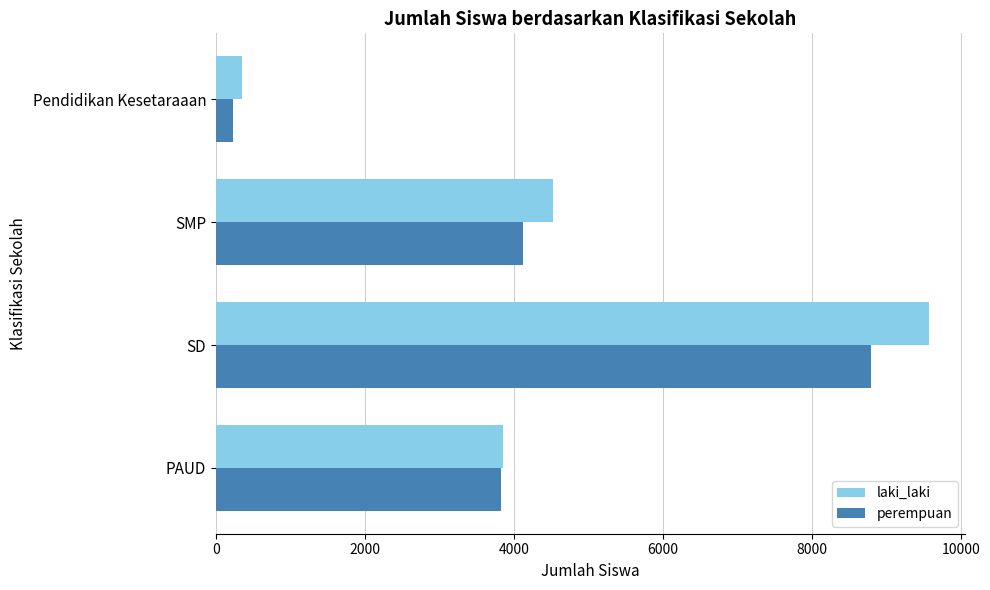

Which category has the lowest value in the laki_laki series?

Pendidikan Kesetaraaan